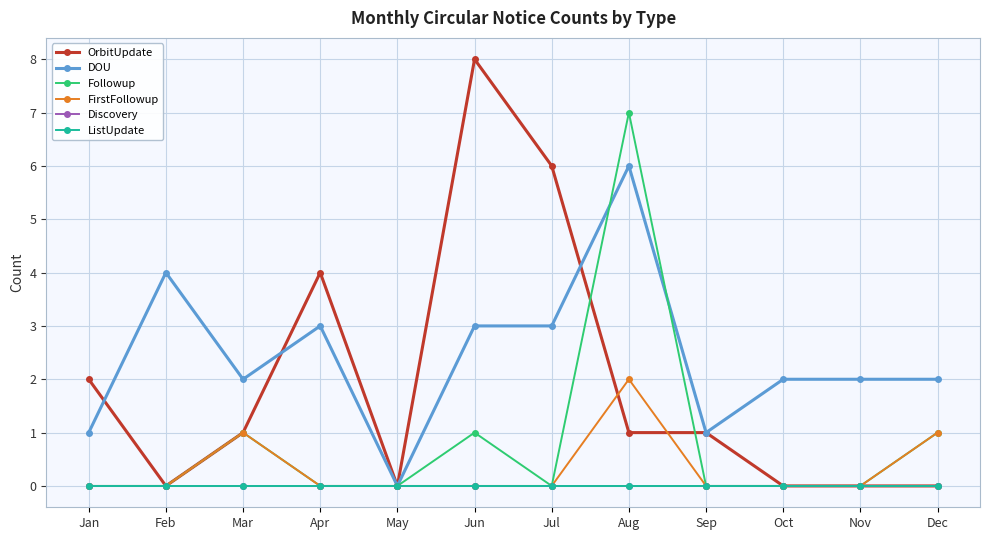

Does the chart have visible grid lines?

Yes